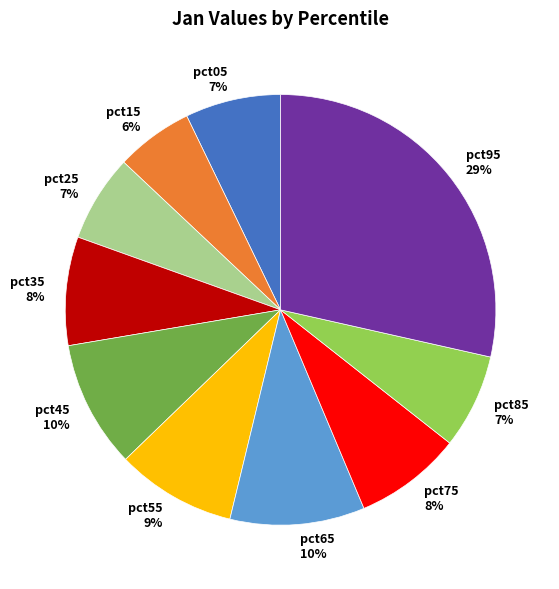

To the nearest percent, what is the difference between the largest and smallest slice percentages?

23%